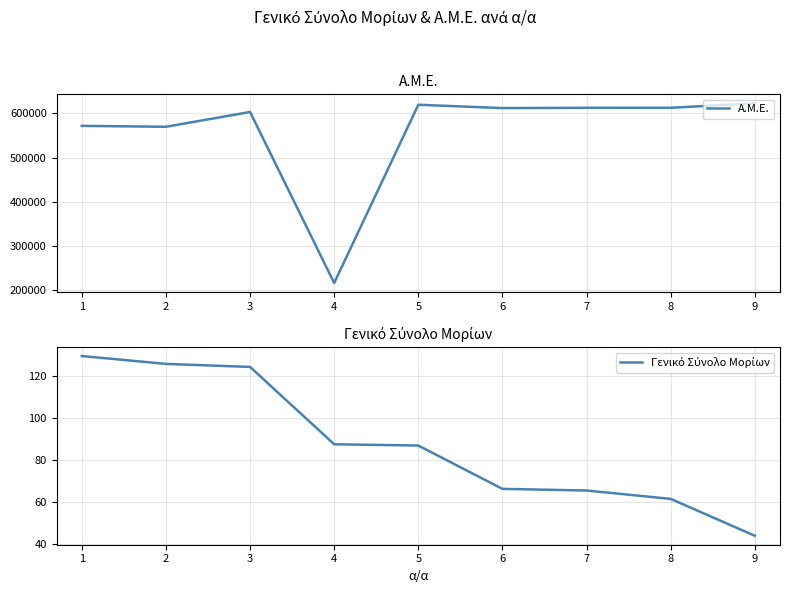

Reading left to right, what are all the values shown in this chart?

Α.Μ.Ε.: 1=571987.0	2=569933.0	3=603339.0	4=216797.0	5=619718.0	6=612174.0	7=612826.0	8=612854.0	9=622952.0
Γενικό Σύνολο Μορίων: 1=129.7	2=126.0	3=124.5	4=87.6	5=87.0	6=66.4	7=65.6	8=61.6	9=44.0